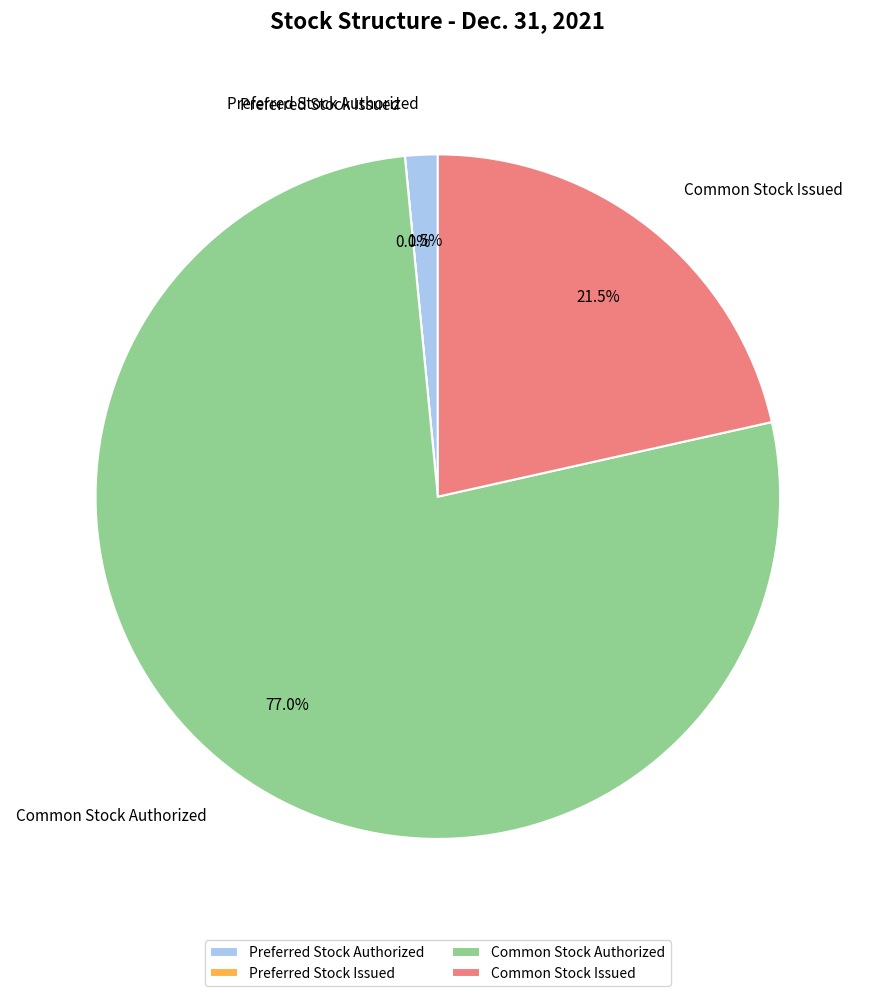

Which slice is the smallest?

Preferred Stock Issued